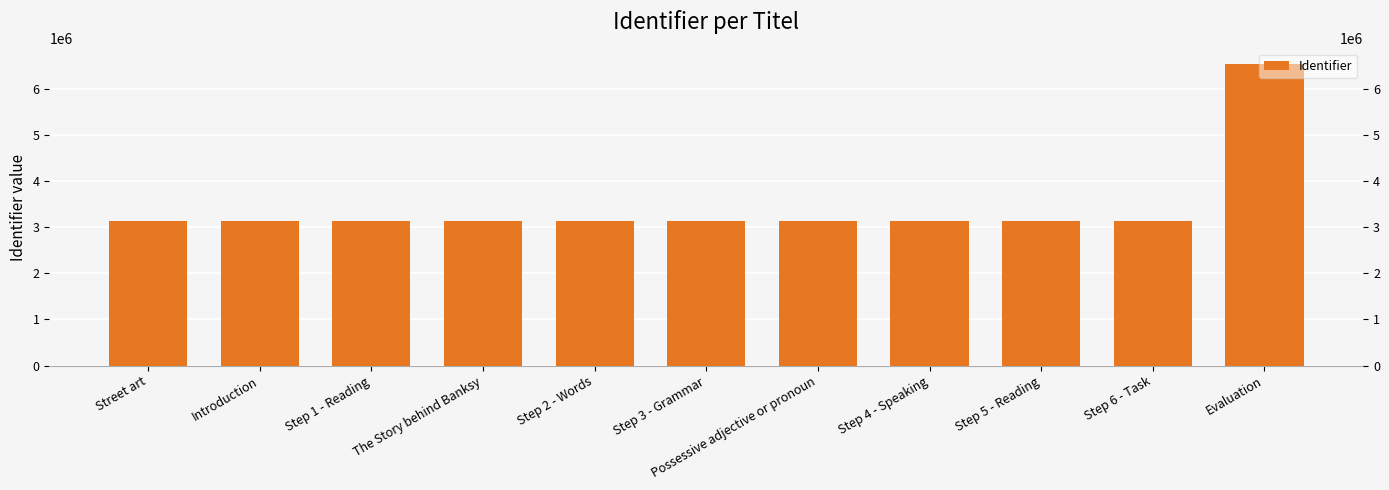

What value does the data have at The Story behind Banksy, to the nearest 100?

3132800